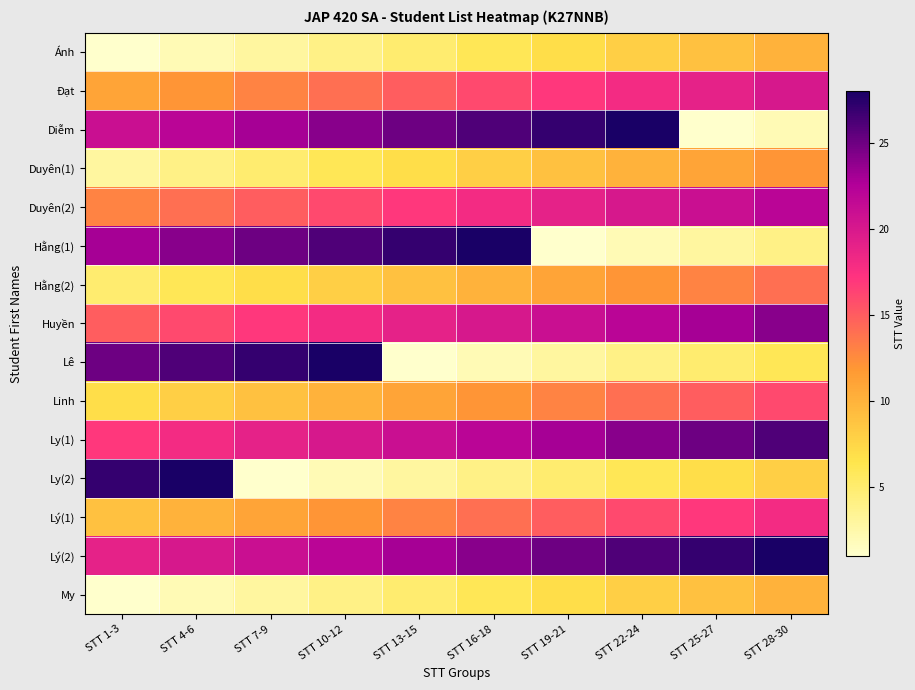

Reading left to right, extract all data points from this chart.

Ánh: STT 1-3=1	STT 4-6=2	STT 7-9=3	STT 10-12=4	STT 13-15=5	STT 16-18=6	STT 19-21=7	STT 22-24=8	STT 25-27=9	STT 28-30=10
Đạt: STT 1-3=11	STT 4-6=12	STT 7-9=13	STT 10-12=14	STT 13-15=15	STT 16-18=16	STT 19-21=17	STT 22-24=18	STT 25-27=19	STT 28-30=20
Diễm: STT 1-3=21	STT 4-6=22	STT 7-9=23	STT 10-12=24	STT 13-15=25	STT 16-18=26	STT 19-21=27	STT 22-24=28	STT 25-27=1	STT 28-30=2
Duyên(1): STT 1-3=3	STT 4-6=4	STT 7-9=5	STT 10-12=6	STT 13-15=7	STT 16-18=8	STT 19-21=9	STT 22-24=10	STT 25-27=11	STT 28-30=12
Duyên(2): STT 1-3=13	STT 4-6=14	STT 7-9=15	STT 10-12=16	STT 13-15=17	STT 16-18=18	STT 19-21=19	STT 22-24=20	STT 25-27=21	STT 28-30=22
Hằng(1): STT 1-3=23	STT 4-6=24	STT 7-9=25	STT 10-12=26	STT 13-15=27	STT 16-18=28	STT 19-21=1	STT 22-24=2	STT 25-27=3	STT 28-30=4
Hằng(2): STT 1-3=5	STT 4-6=6	STT 7-9=7	STT 10-12=8	STT 13-15=9	STT 16-18=10	STT 19-21=11	STT 22-24=12	STT 25-27=13	STT 28-30=14
Huyền: STT 1-3=15	STT 4-6=16	STT 7-9=17	STT 10-12=18	STT 13-15=19	STT 16-18=20	STT 19-21=21	STT 22-24=22	STT 25-27=23	STT 28-30=24
Lê: STT 1-3=25	STT 4-6=26	STT 7-9=27	STT 10-12=28	STT 13-15=1	STT 16-18=2	STT 19-21=3	STT 22-24=4	STT 25-27=5	STT 28-30=6
Linh: STT 1-3=7	STT 4-6=8	STT 7-9=9	STT 10-12=10	STT 13-15=11	STT 16-18=12	STT 19-21=13	STT 22-24=14	STT 25-27=15	STT 28-30=16
Ly(1): STT 1-3=17	STT 4-6=18	STT 7-9=19	STT 10-12=20	STT 13-15=21	STT 16-18=22	STT 19-21=23	STT 22-24=24	STT 25-27=25	STT 28-30=26
Ly(2): STT 1-3=27	STT 4-6=28	STT 7-9=1	STT 10-12=2	STT 13-15=3	STT 16-18=4	STT 19-21=5	STT 22-24=6	STT 25-27=7	STT 28-30=8
Lý(1): STT 1-3=9	STT 4-6=10	STT 7-9=11	STT 10-12=12	STT 13-15=13	STT 16-18=14	STT 19-21=15	STT 22-24=16	STT 25-27=17	STT 28-30=18
Lý(2): STT 1-3=19	STT 4-6=20	STT 7-9=21	STT 10-12=22	STT 13-15=23	STT 16-18=24	STT 19-21=25	STT 22-24=26	STT 25-27=27	STT 28-30=28
My: STT 1-3=1	STT 4-6=2	STT 7-9=3	STT 10-12=4	STT 13-15=5	STT 16-18=6	STT 19-21=7	STT 22-24=8	STT 25-27=9	STT 28-30=10